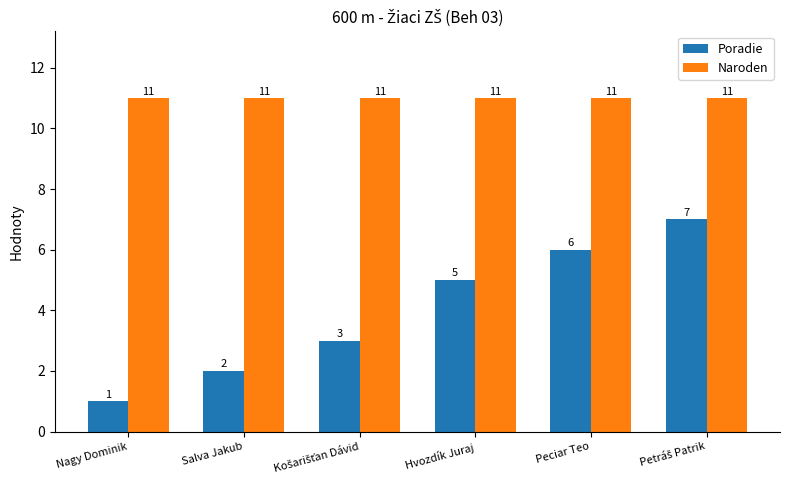

The Naroden series shows 7 at Salva Jakub. True or false?

False